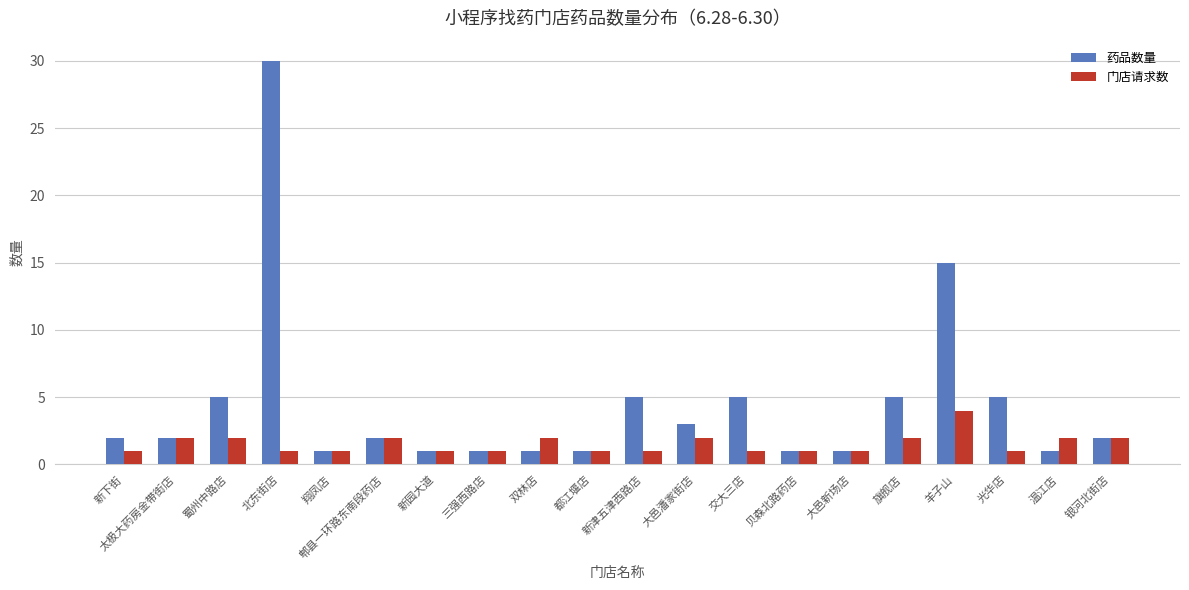

Reading left to right, extract all data points from this chart.

药品数量: 2	2	5	30	1	2	1	1	1	1	5	3	5	1	1	5	15	5	1	2
门店请求数: 1	2	2	1	1	2	1	1	2	1	1	2	1	1	1	2	4	1	2	2